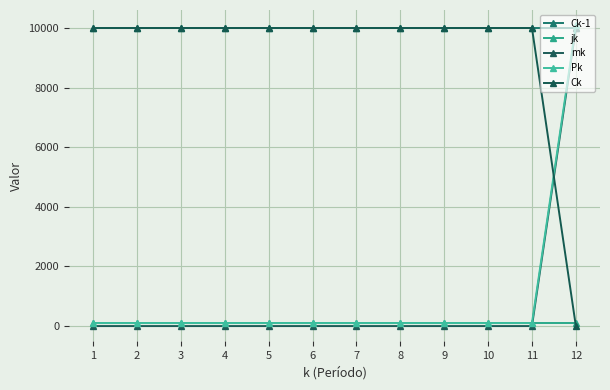

Where do mk and Ck first cross each other?

11 and 12